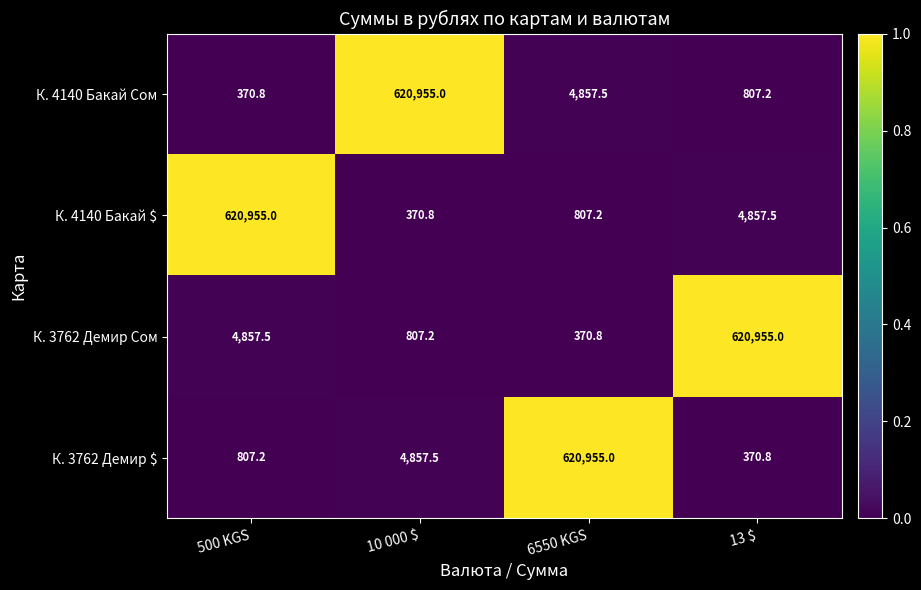

The value of К. 4140 Бакай Сом at 13 $ is 1063.3. True or false?

False